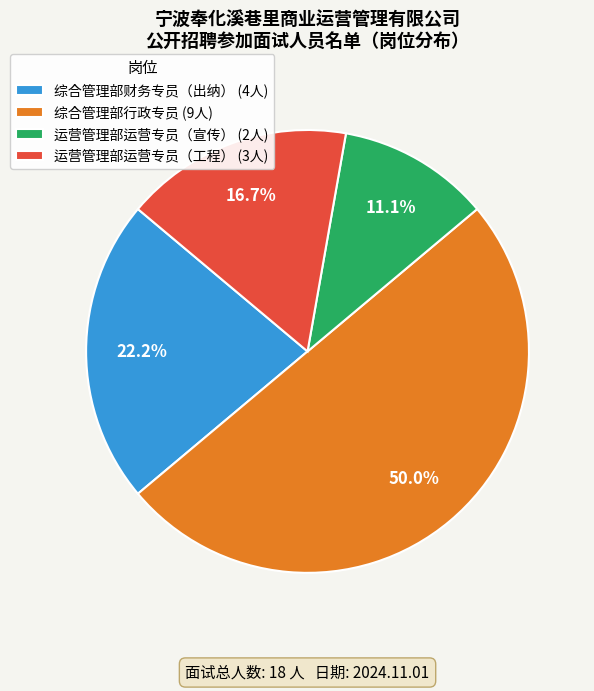

Which slice is the largest?

综合管理部行政专员